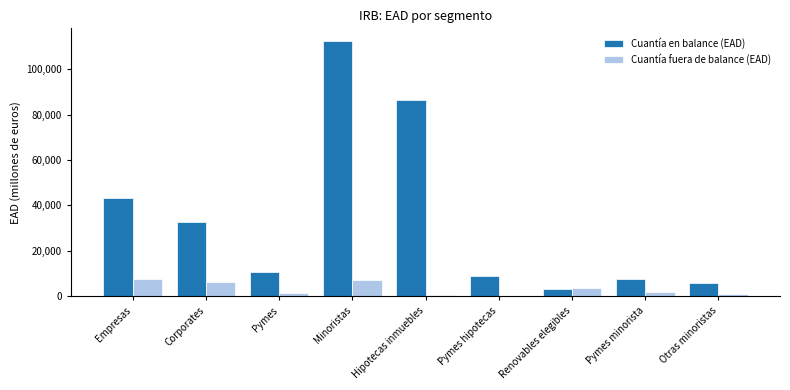

How many data points does each series have?

9